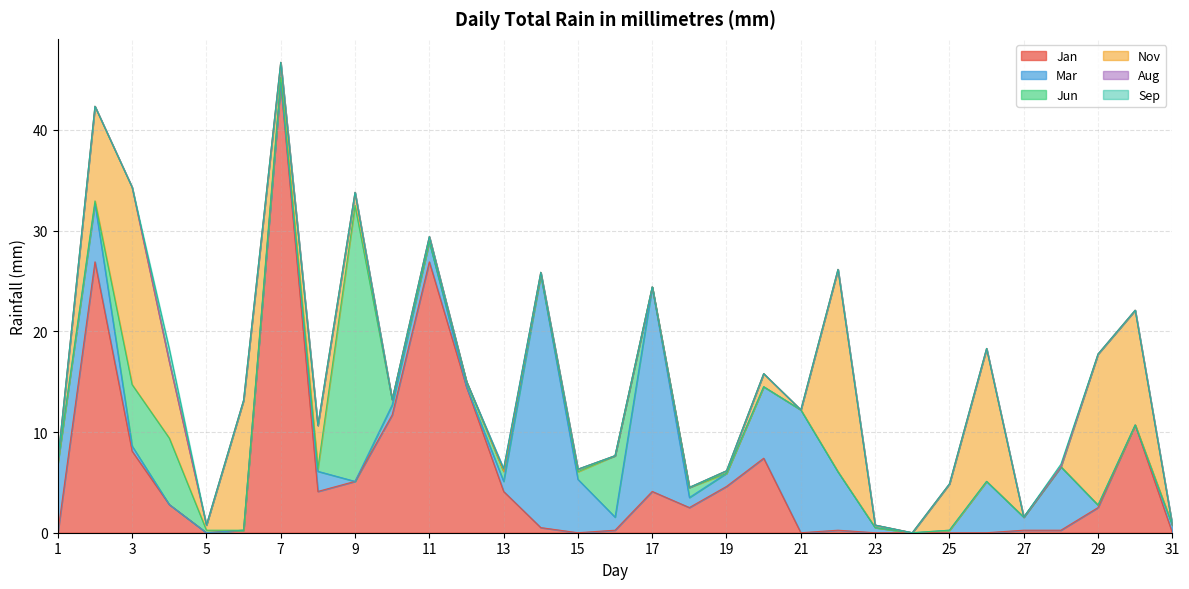

True or false: Mar and Aug cross at least once.

False